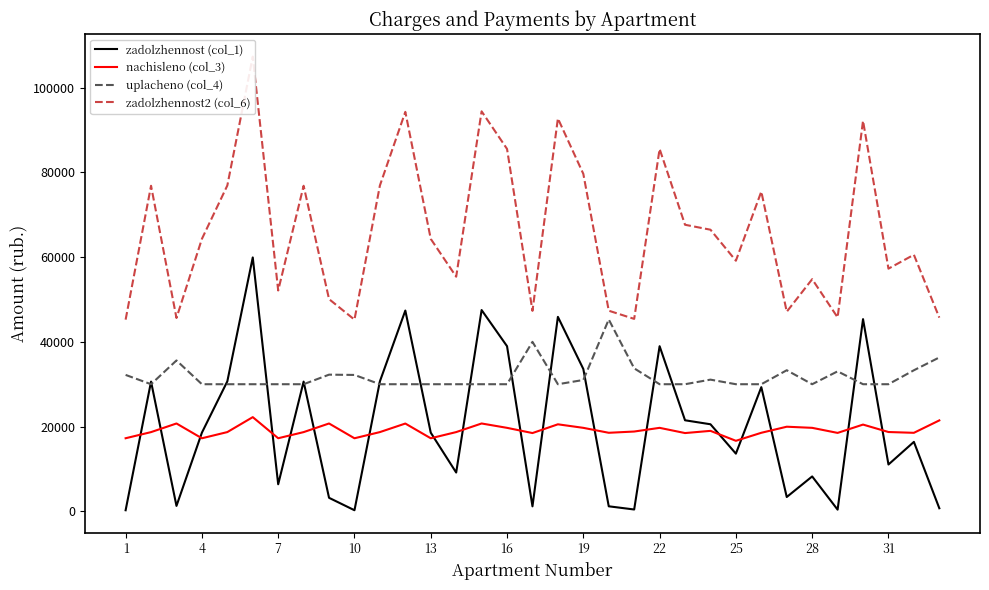

What is the maximum value for uplacheno (col_4)?

45283.5